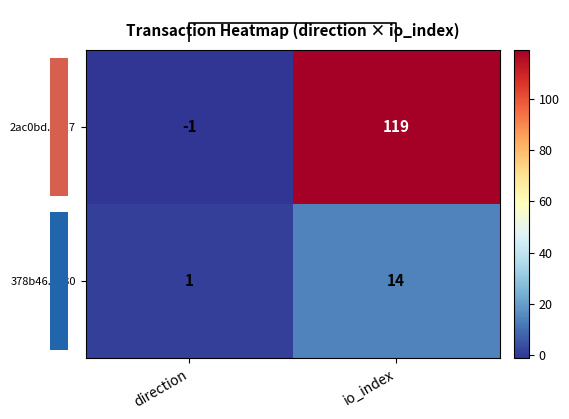

At direction, list the series in order from smallest to largest.

2ac0bd...617, 378b46...330